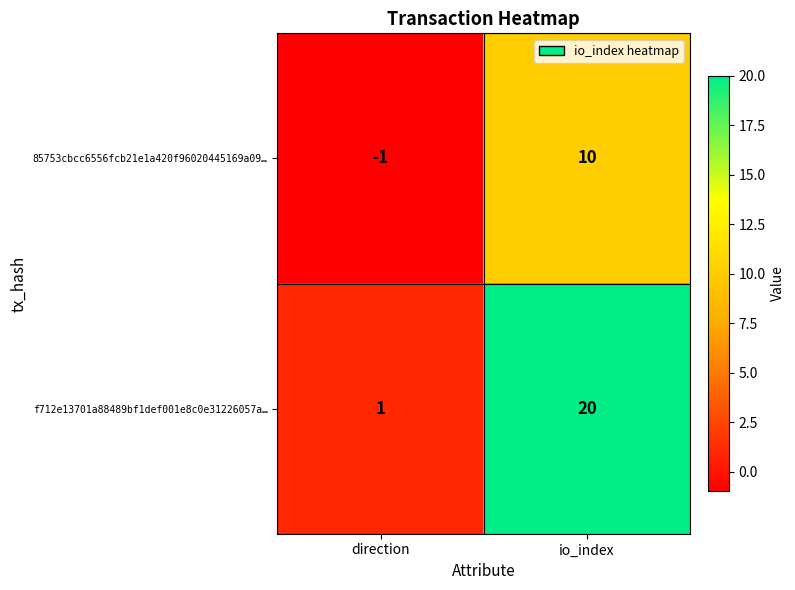

What is the sum of the f712e13701a88489bf1def001e8c0e31226057a… values at io_index and direction?

21